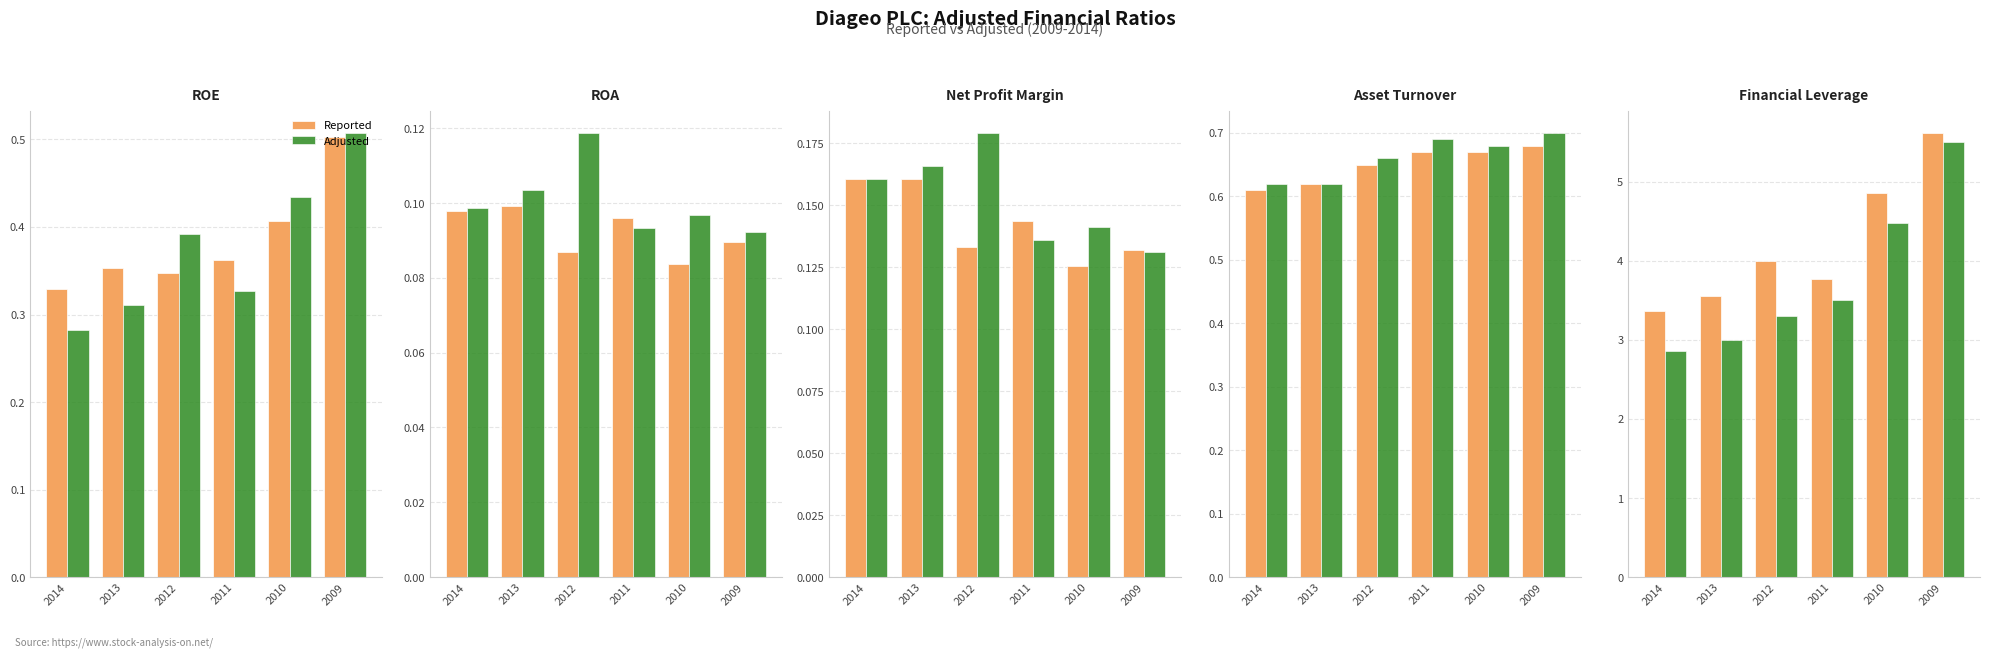

What is the spread (max minus min) of values at 2009?

0.1